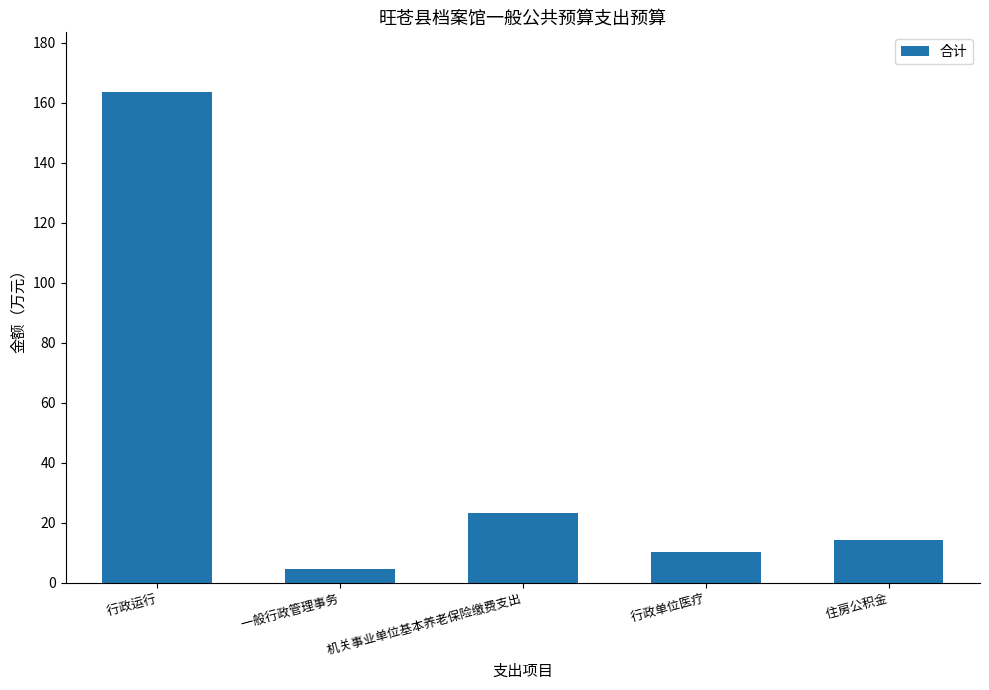

What is the sum of the values at  行政运行 and  行政单位医疗?

173.6